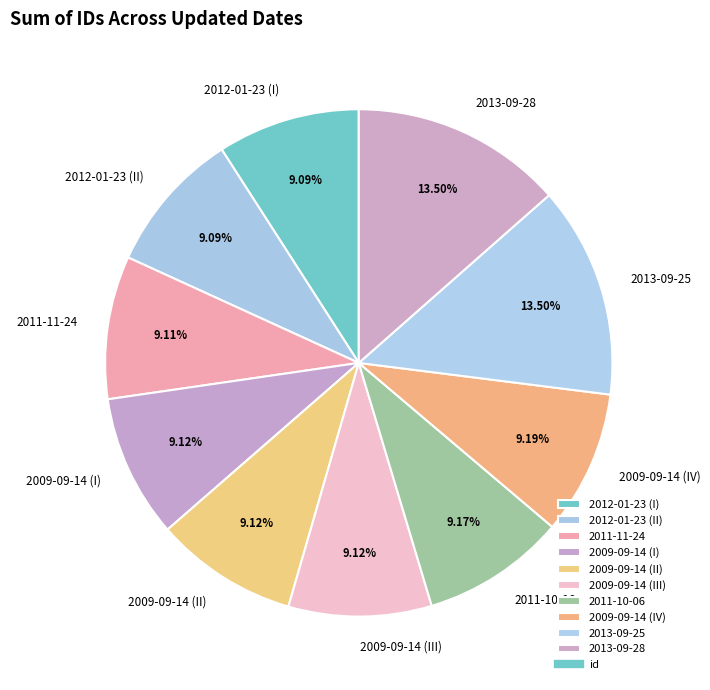

Combined, do 2009-09-14 (II) and 2011-11-24 account for over 50%?

No